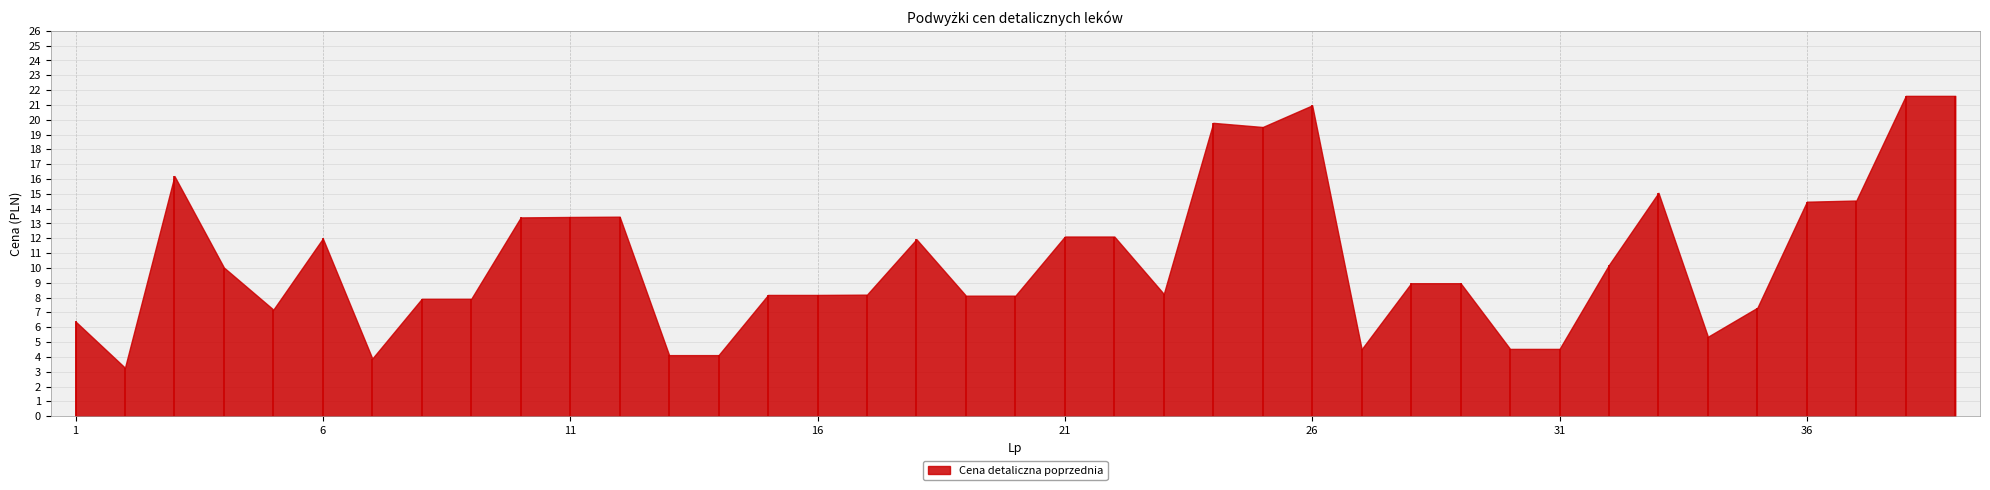

List the labels in order of value, largest first.

38, 39, 26, 24, 25, 3, 33, 37, 36, 12, 11, 10, 21, 22, 6, 18, 32, 4, 28, 29, 23, 17, 15, 16, 19, 20, 8, 9, 35, 5, 1, 34, 30, 31, 27, 13, 14, 7, 2